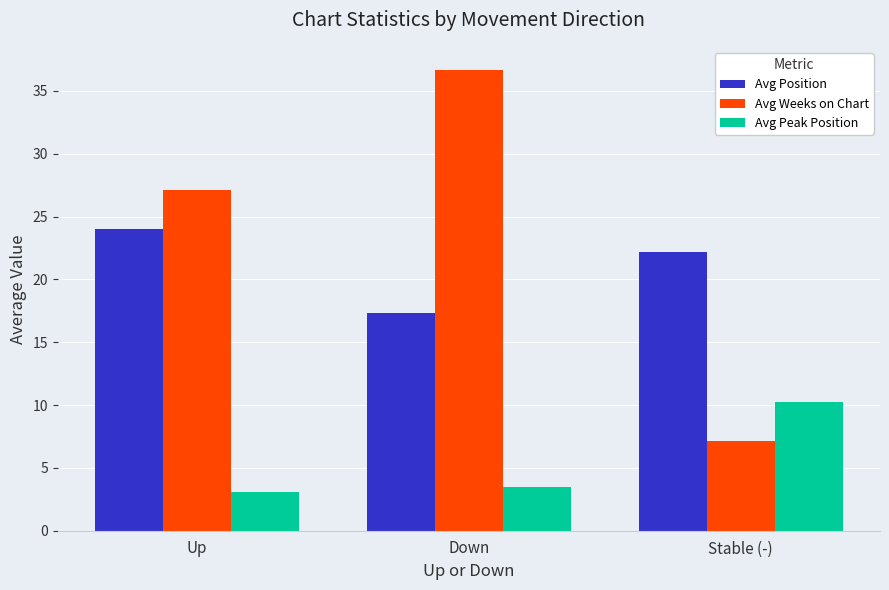

Is it true that Avg Position equals 22.2 at Stable (-)?

True